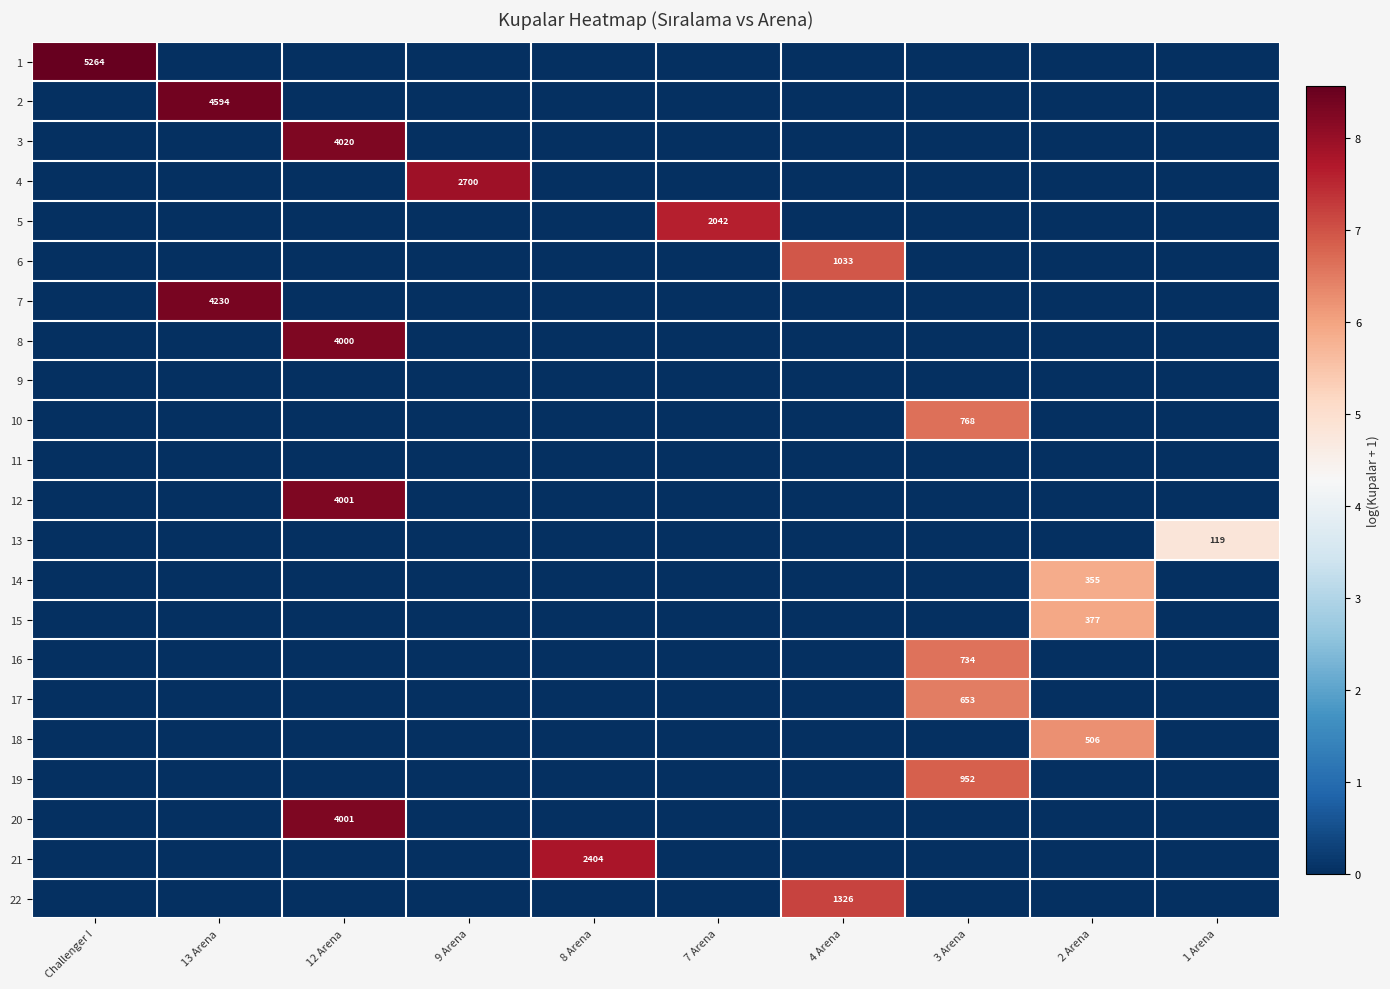

At which category is the sum across all series the highest?

12 Arena